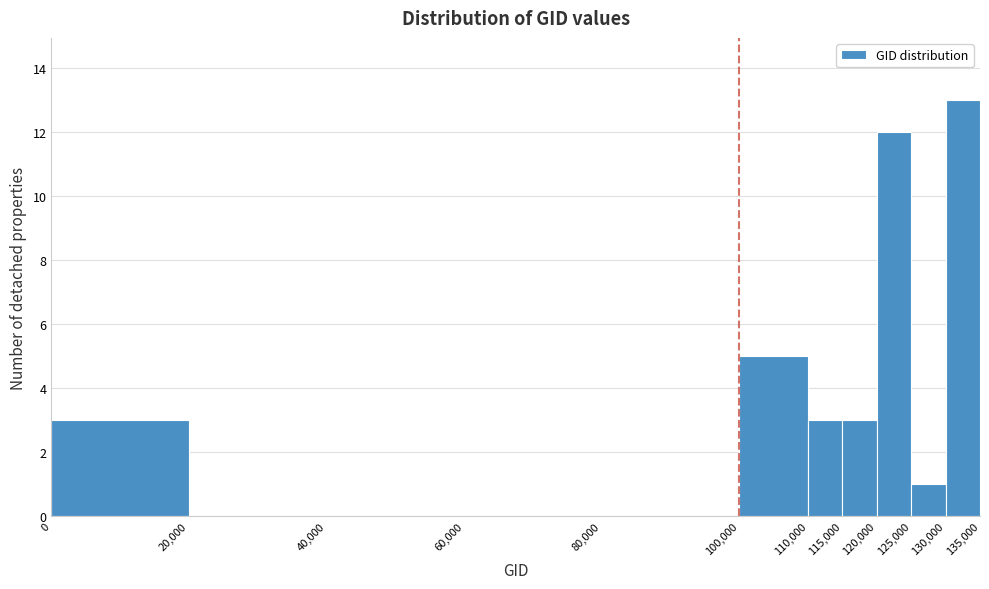

Over which range of the x-axis is the bar tallest?

130,000 to 135,000